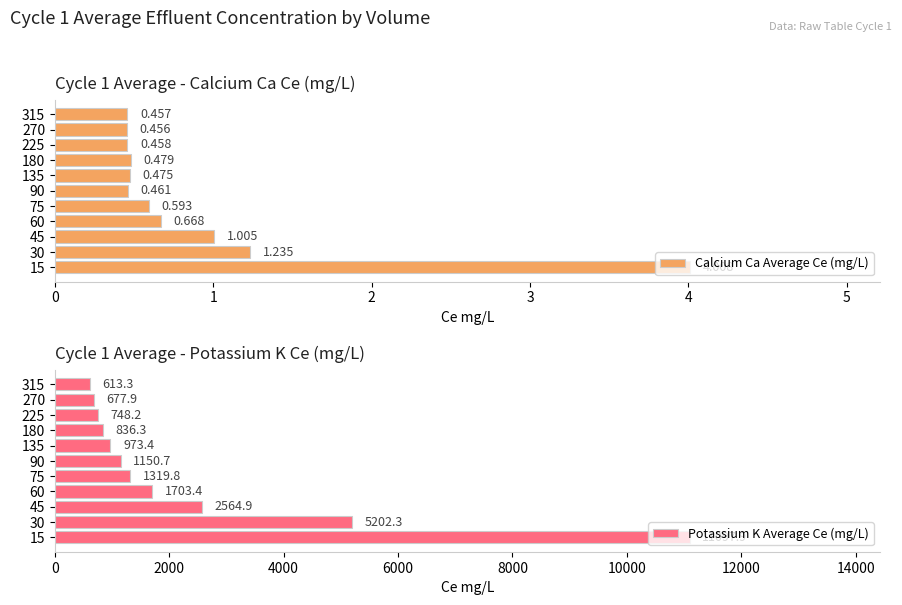

The value of Potassium K Average Ce (mg/L) at 135 is 973.4. True or false?

True